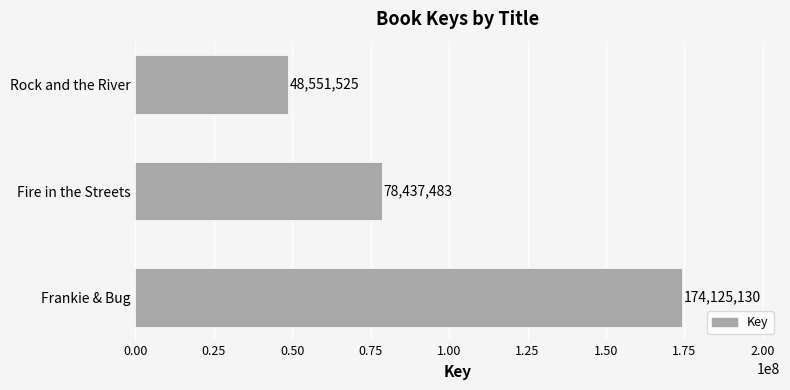

Which has a higher value, Fire in the Streets or Frankie & Bug?

Frankie & Bug